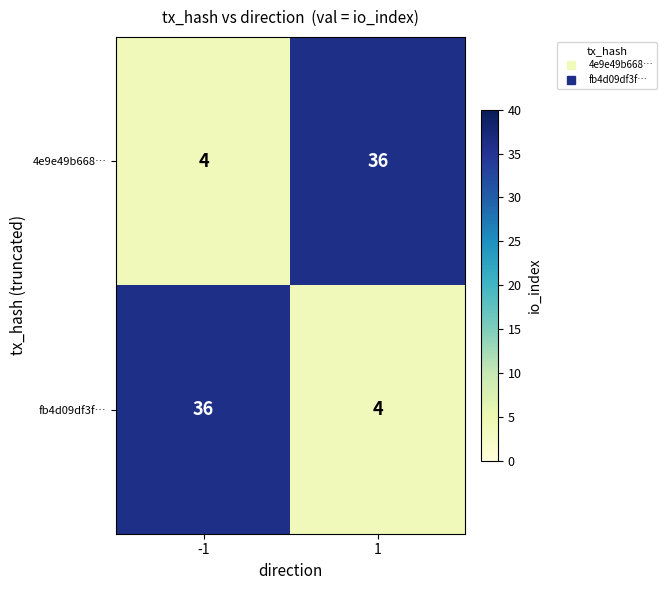

Reading left to right, transcribe all the data shown in this chart.

4e9e49b668…: -1=4	1=36
fb4d09df3f…: -1=36	1=4